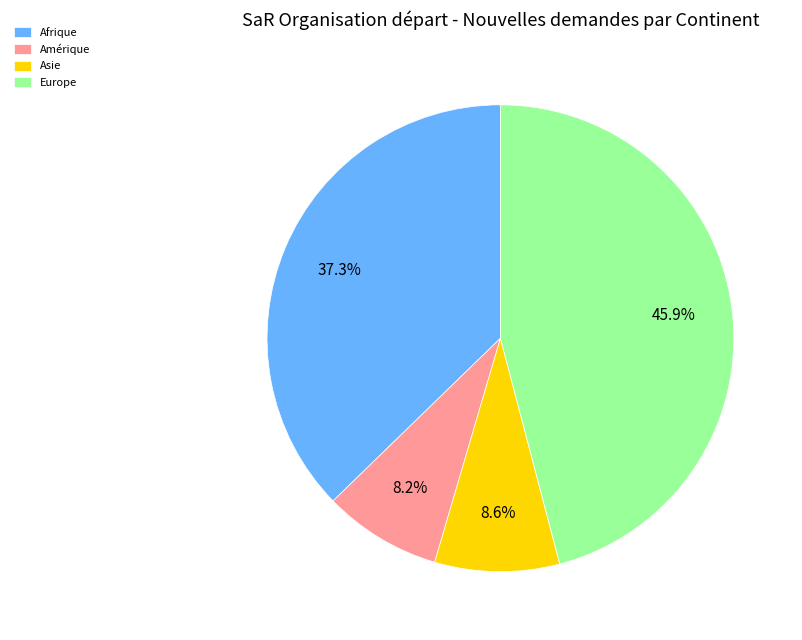

Is the sum of Europe and Amérique greater than half?

Yes